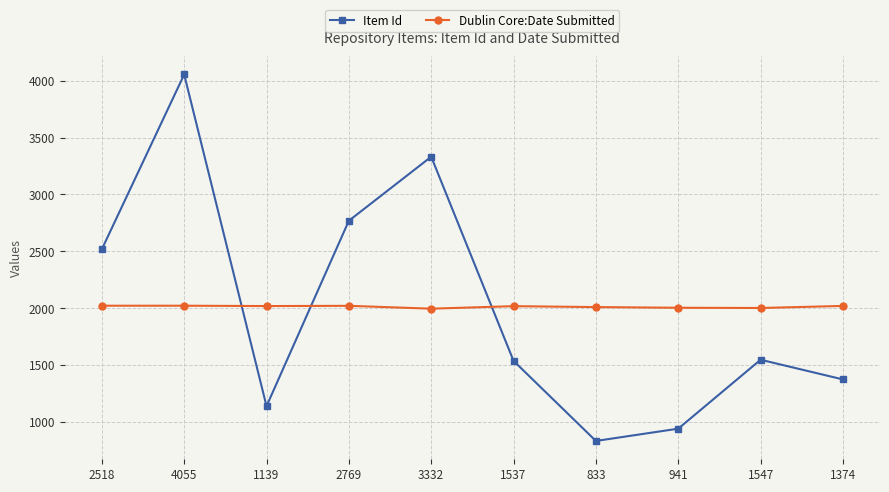

What is the label of the 10th point from the right?

2518